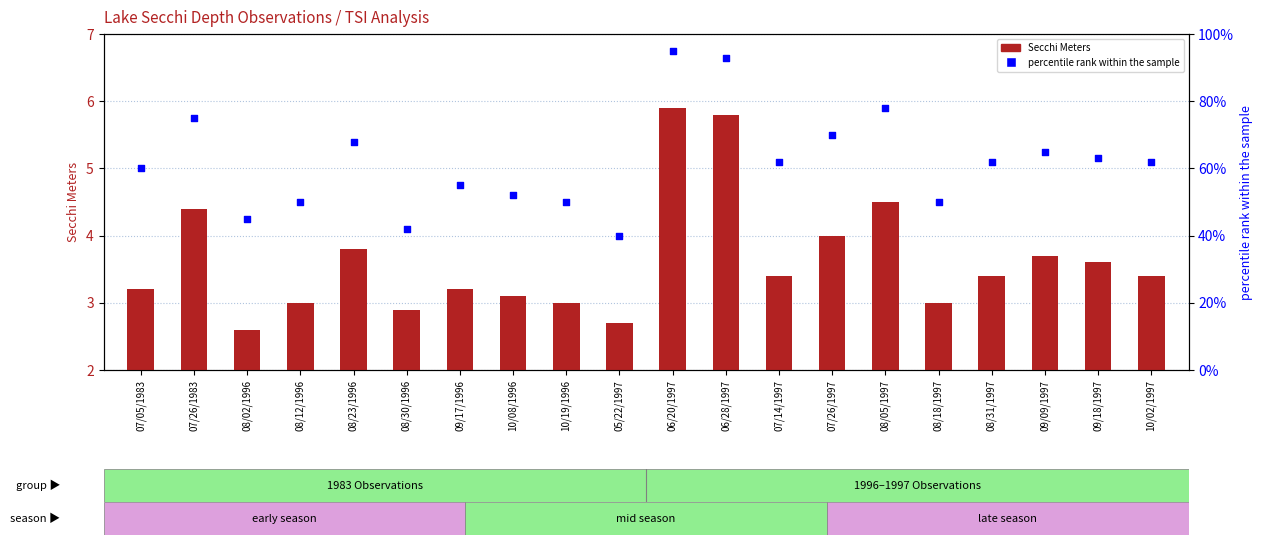

At which category is the sum across all series the highest?

06/20/1997